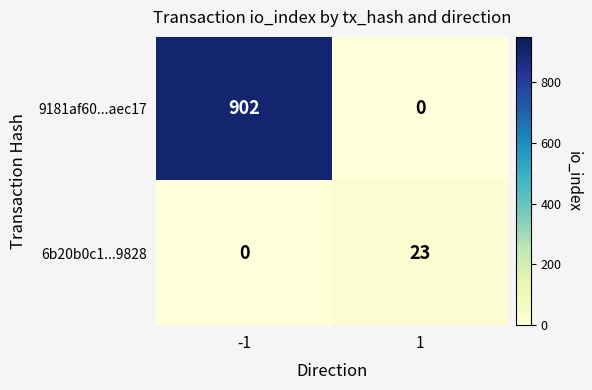

Reading left to right, transcribe all the data shown in this chart.

9181af60...aec17: 902	0
6b20b0c1...9828: 0	23